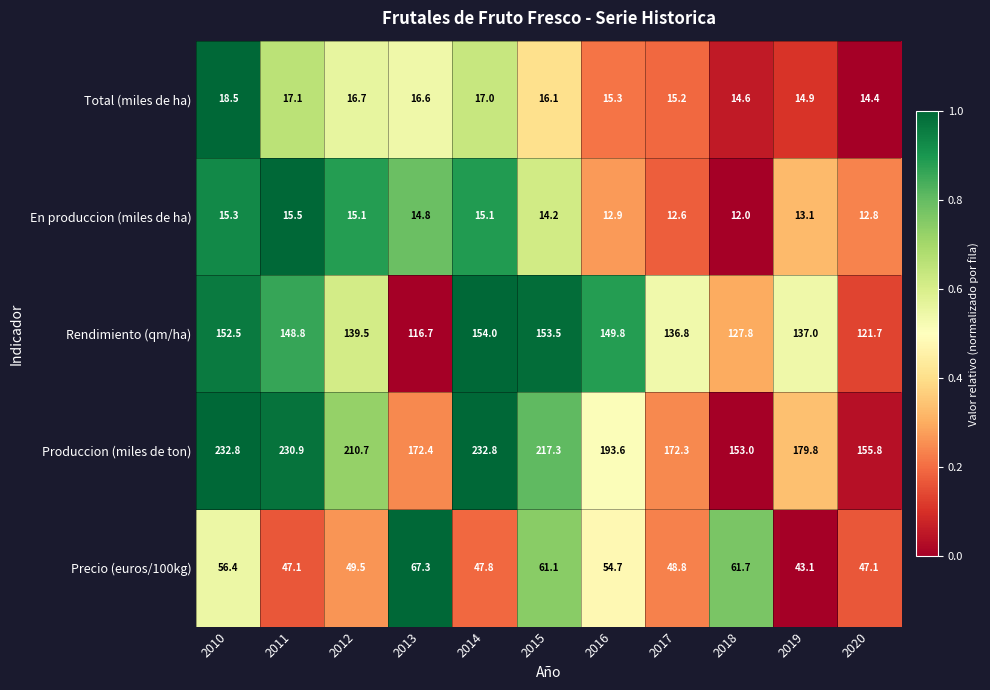

How many distinct data groups are displayed?

5